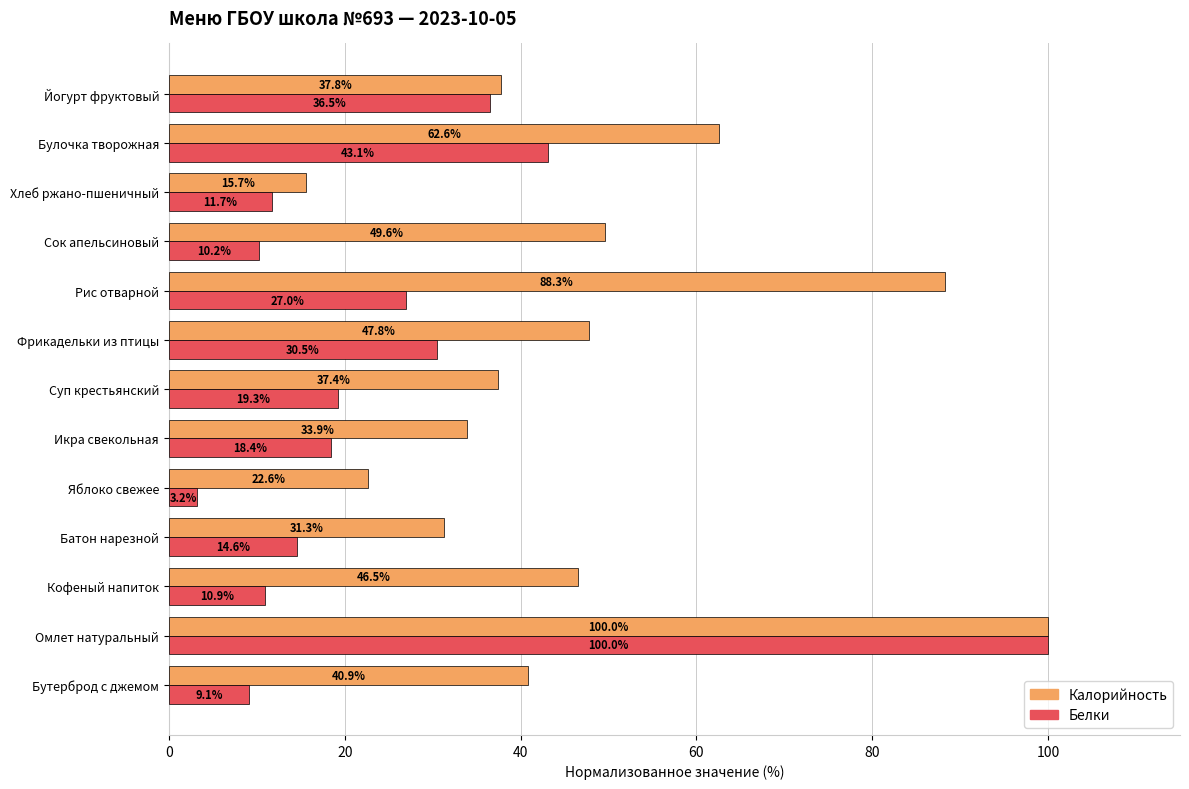

What is the difference between the maximum and minimum values in the Калорийность series?

84.3